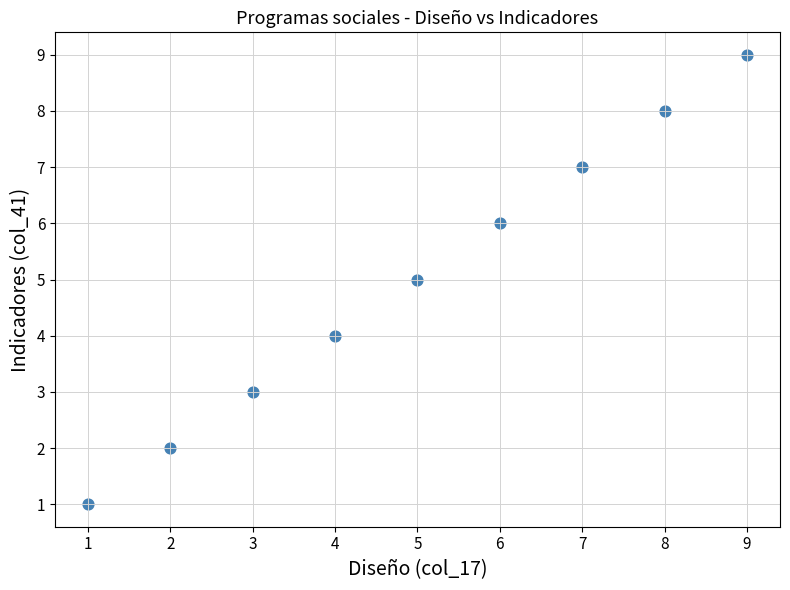

What is the range of X values (max minus min)?

8